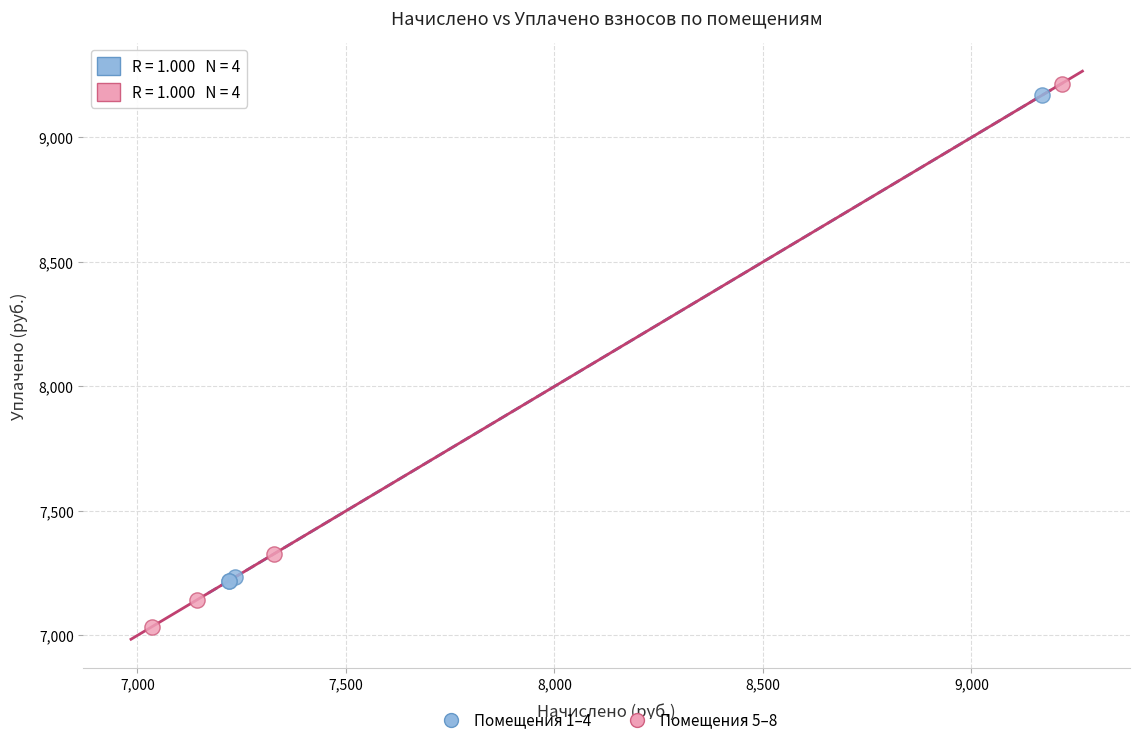

Which series has the largest Y range (max minus min)?

Помещения 5–8